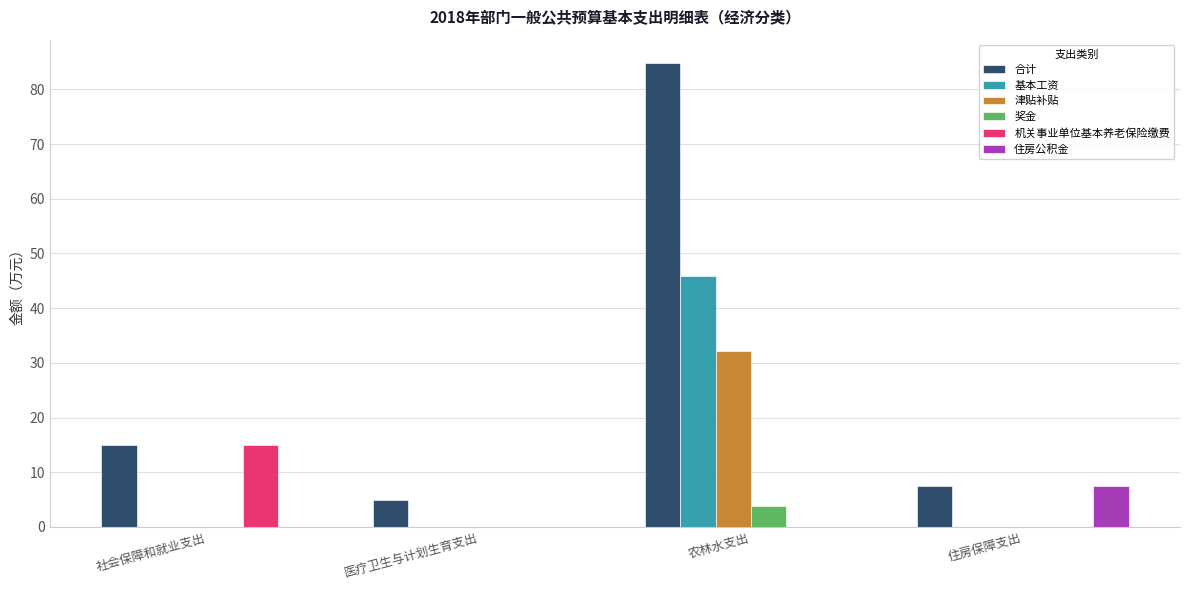

Between 社会保障和就业支出 and 医疗卫生与计划生育支出, which series saw the biggest shift?

机关事业单位基本养老保险缴费